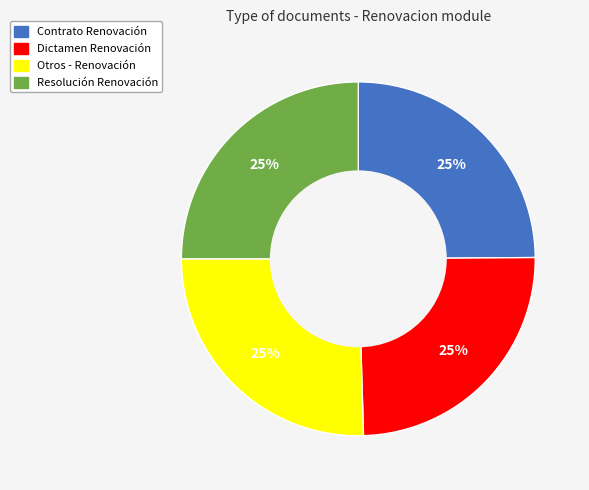

To the nearest percent, what portion does Contrato Renovación represent?

25%